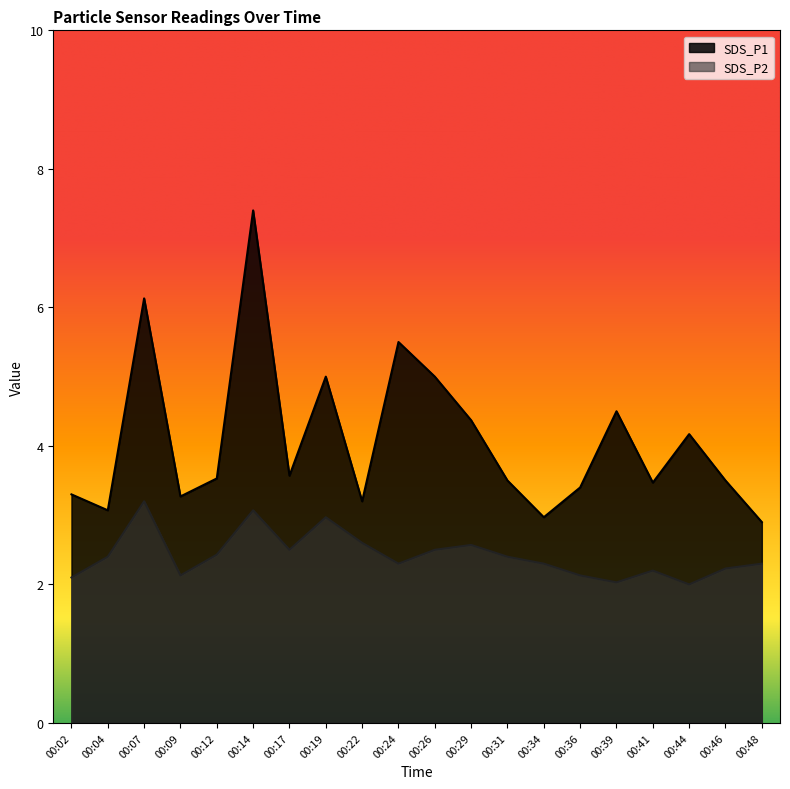

True or false: SDS_P2 and SDS_P1 cross at least once.

False